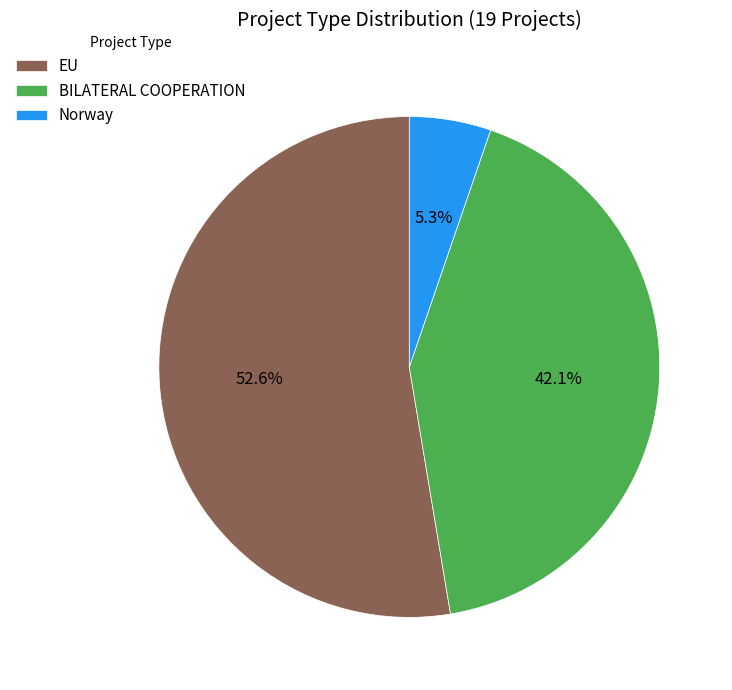

Does Norway represent more than half of the total?

No